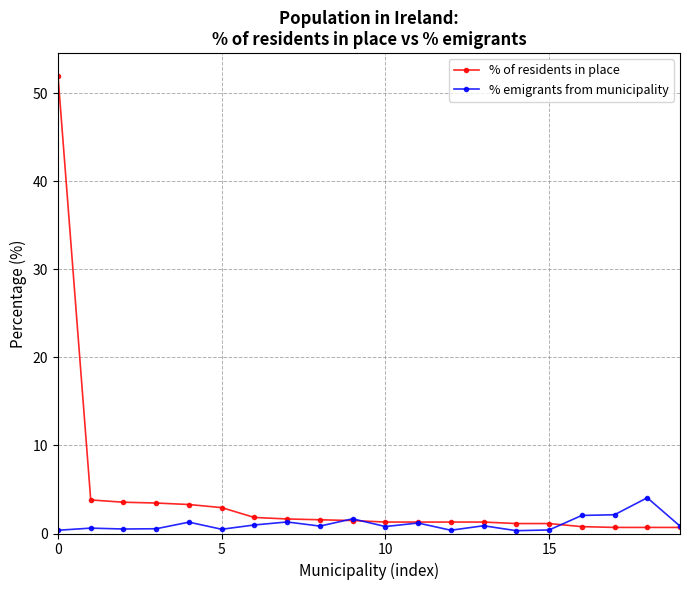

What is the value of the % emigrants from municipality point at the 11th from the left?

0.8